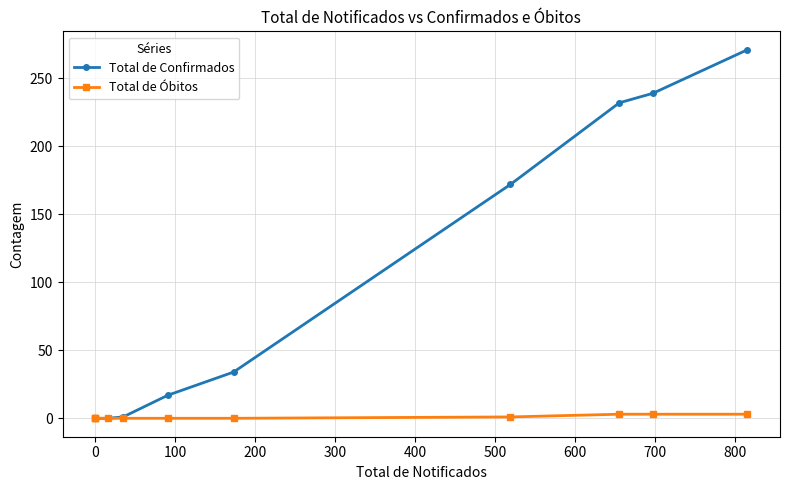

True or false: Total de Confirmados and Total de Óbitos intersect in this chart.

False